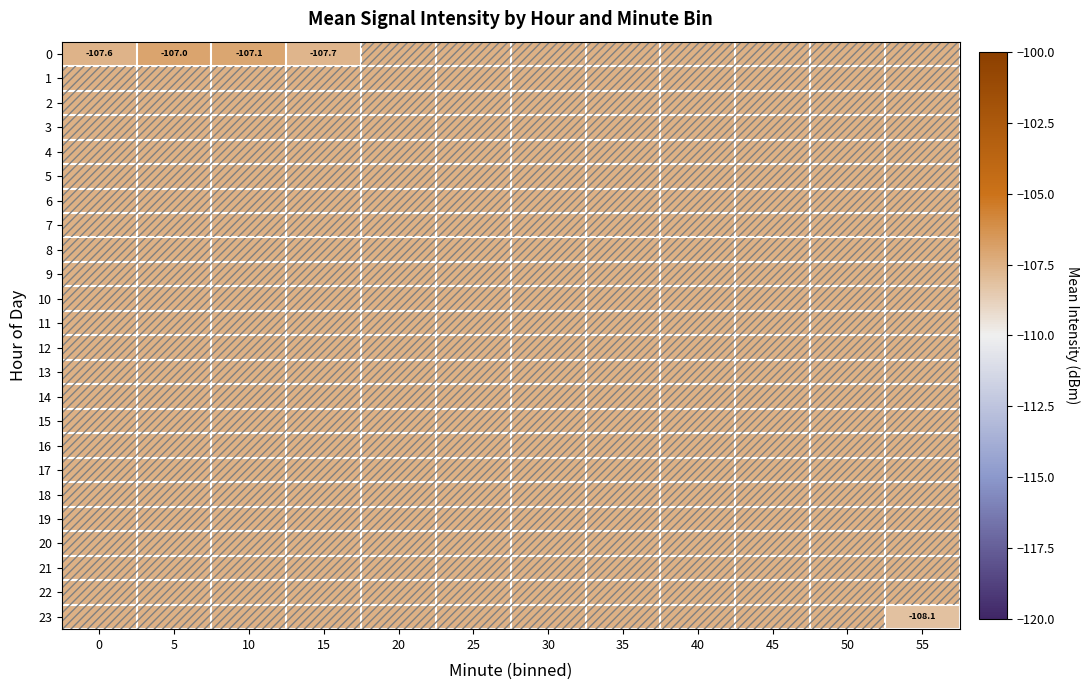

Rank the series by their maximum value, from lowest to highest.

row_1, row_2, row_3, row_4, row_5, row_6, row_7, row_8, row_9, row_10, row_11, row_12, row_13, row_14, row_15, row_16, row_17, row_18, row_19, row_20, row_21, row_22, row_23, row_0